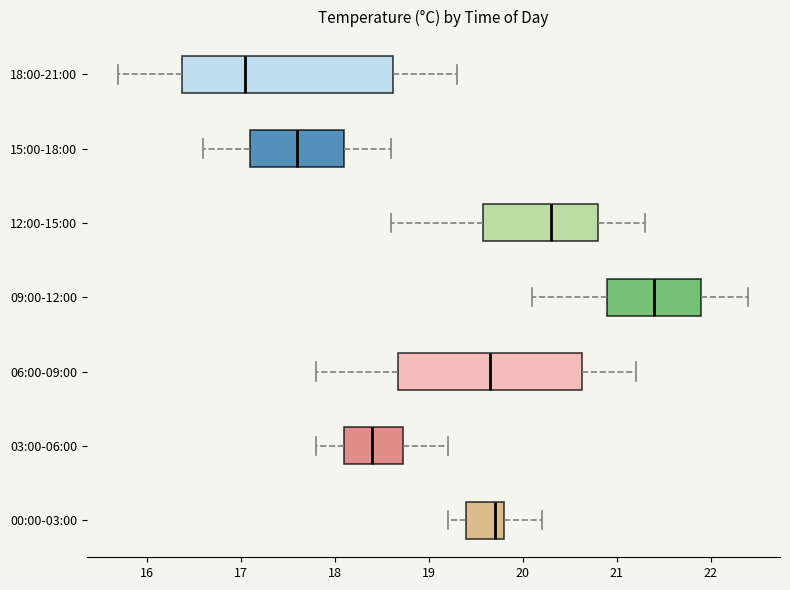

Reading bottom to top, transcribe this box plot: for each box, give where its median line is, the range the box spans, and where its two whiskers end, as read against the x-axis. The values are not printed on the chart, so give them approximately, as read against the axis.

00:00-03:00: median 19.7, box 19.4 to 19.8, whiskers 19.2 to 20.2
03:00-06:00: median 18.4, box 18.1 to 18.7, whiskers 17.8 to 19.2
06:00-09:00: median 19.7, box 18.7 to 20.6, whiskers 17.8 to 21.2
09:00-12:00: median 21.4, box 20.9 to 21.9, whiskers 20.1 to 22.4
12:00-15:00: median 20.3, box 19.6 to 20.8, whiskers 18.6 to 21.3
15:00-18:00: median 17.6, box 17.1 to 18.1, whiskers 16.6 to 18.6
18:00-21:00: median 17.1, box 16.4 to 18.6, whiskers 15.7 to 19.3